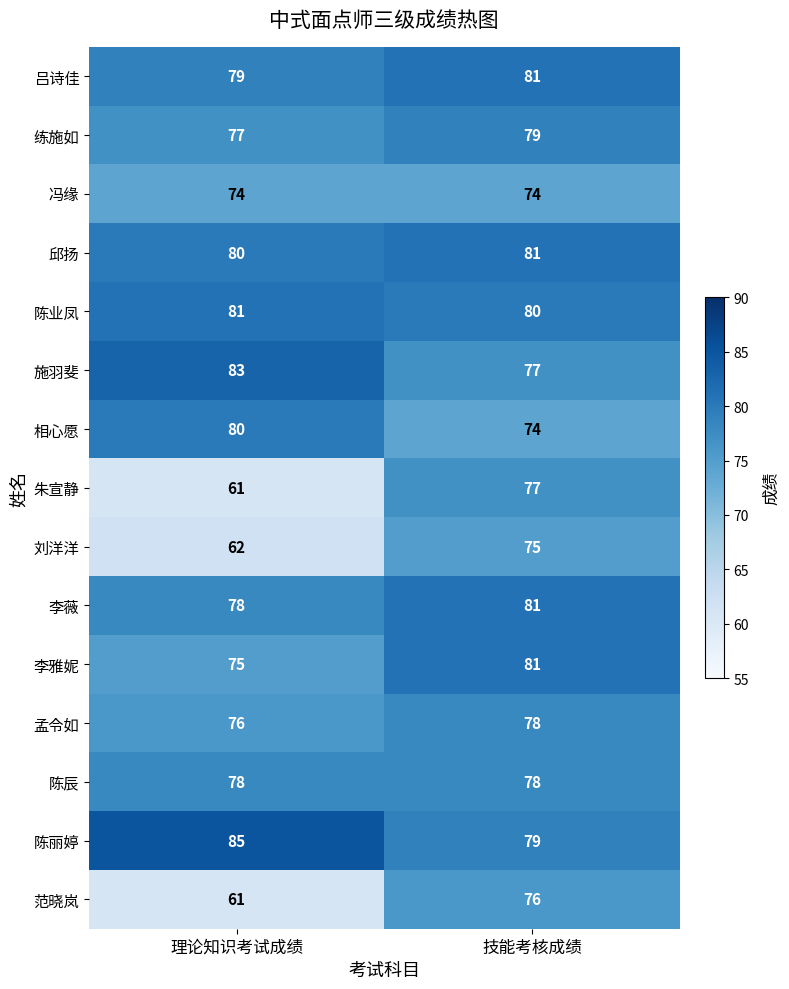

Which category has the lowest value across all series?

理论知识考试成绩